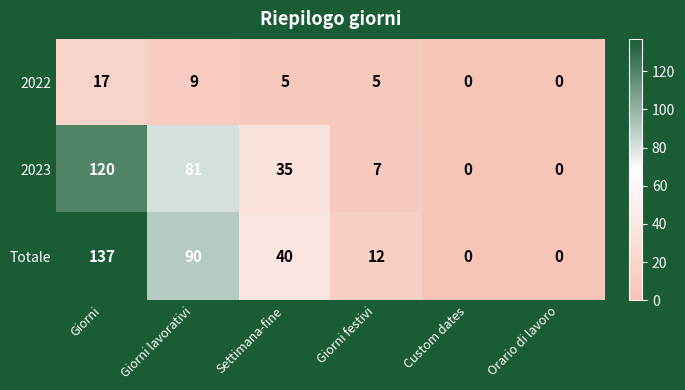

Which series has the largest range (max minus min)?

Totale